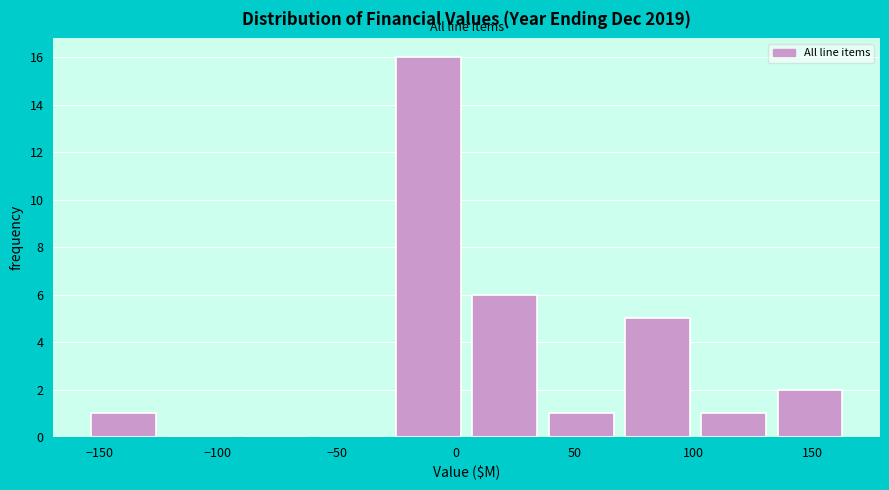

How tall is the bar that spans 5 to 35 on the x-axis? Neither the bar edges nor the heights are printed on the chart, so give them approximately, as read against the axes.

6